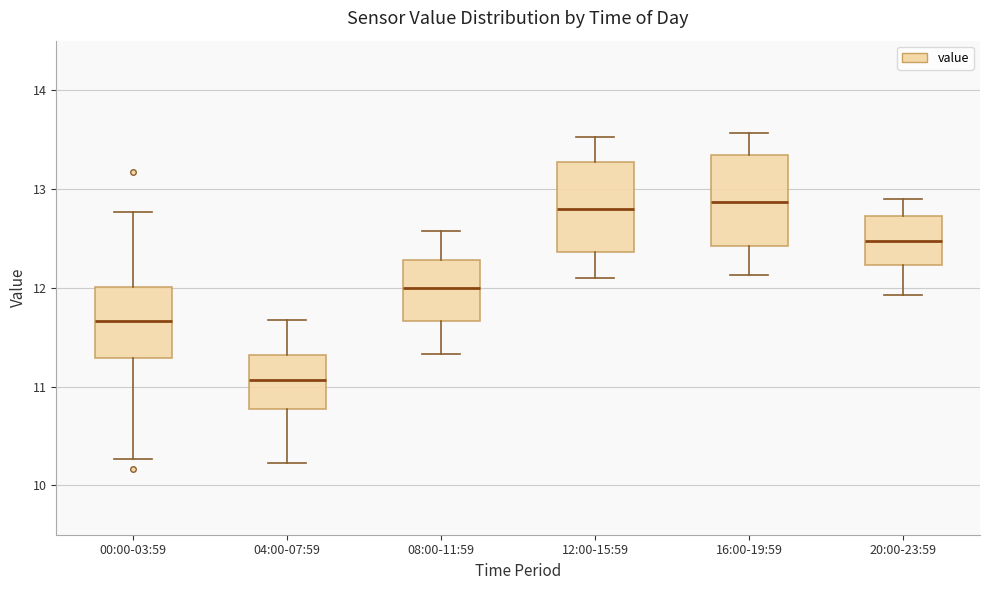

Which box has the lowest median line?

04:00-07:59